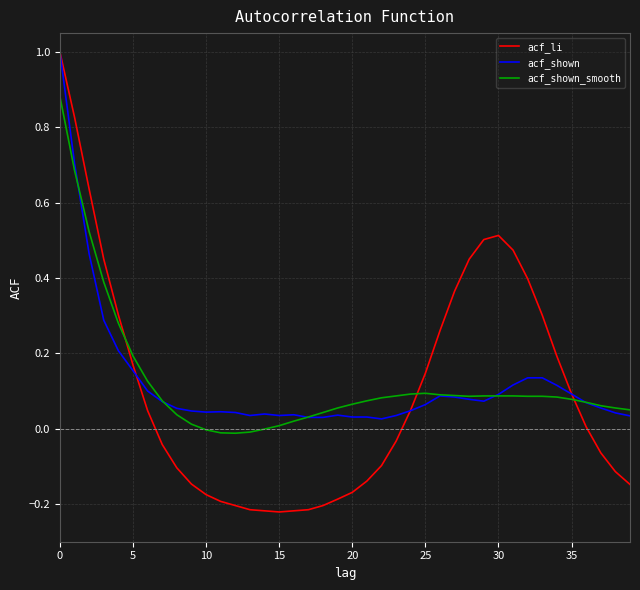

What is the maximum value shown in the chart?

1.0